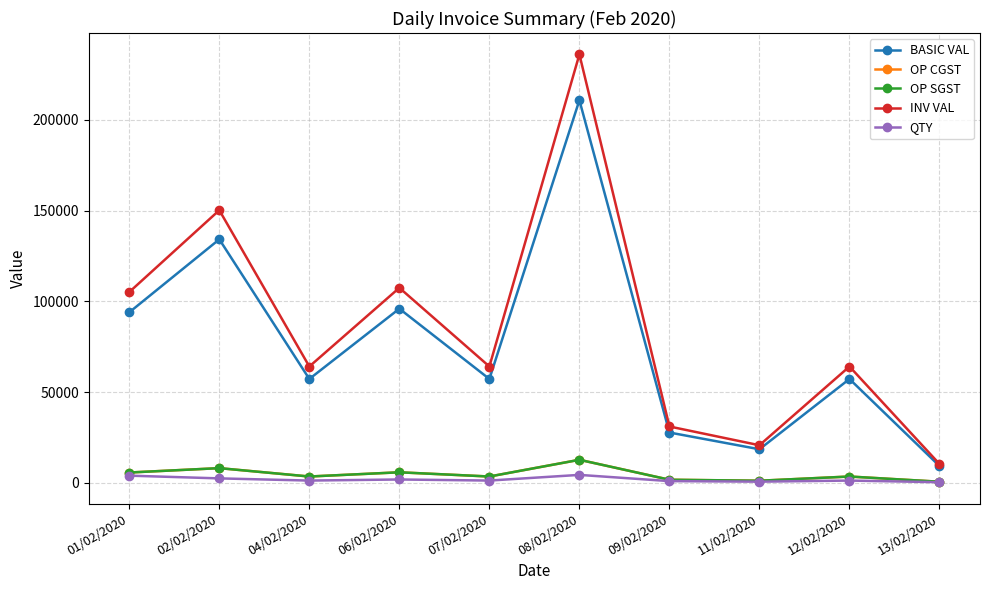

How many lines are shown in the chart?

5